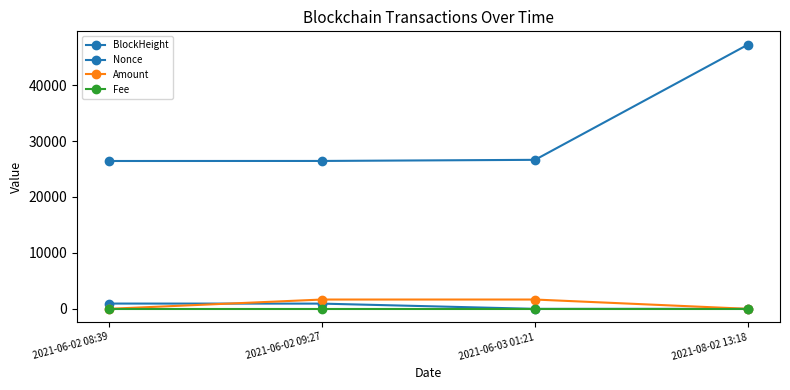

What is the label of the 1st point from the right?

2021-08-02 13:18